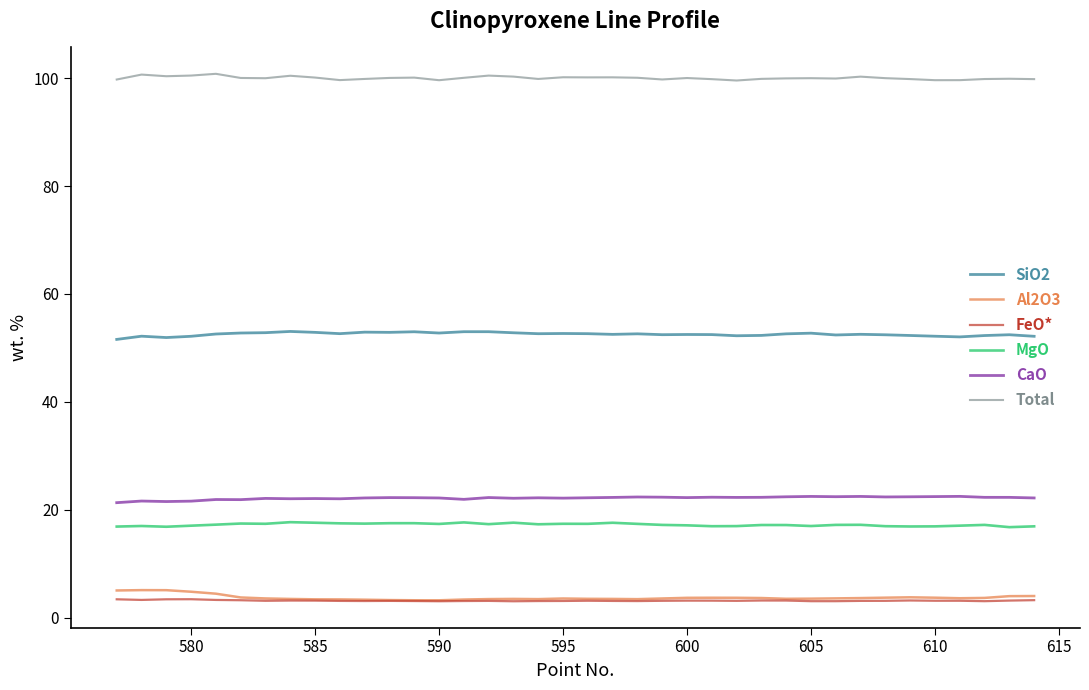

What is the lowest value of the SiO2 series?

51.6